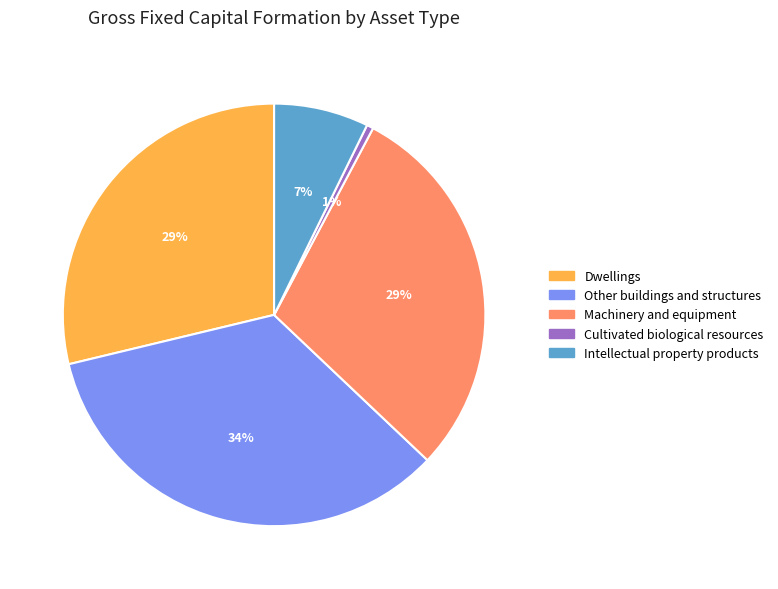

To the nearest percent, what is the difference between the Machinery and equipment and Intellectual property products slice percentages?

22%